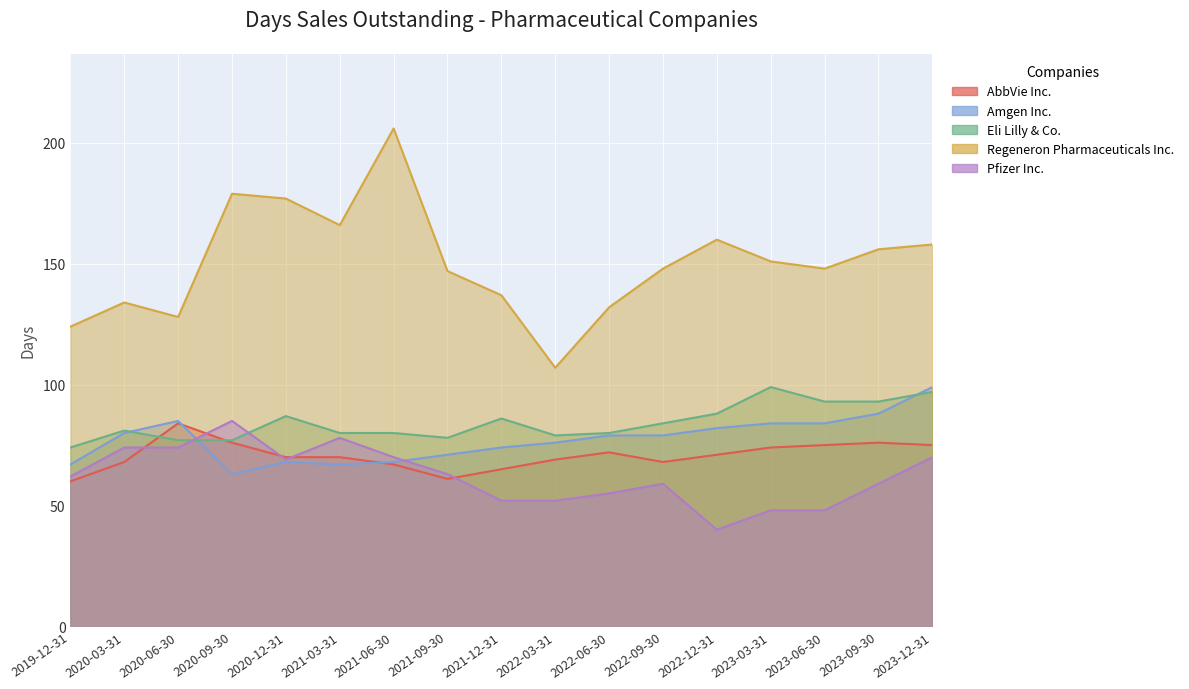

Rank the series at 2023-03-31 from lowest to highest value.

Pfizer Inc., AbbVie Inc., Amgen Inc., Eli Lilly & Co., Regeneron Pharmaceuticals Inc.